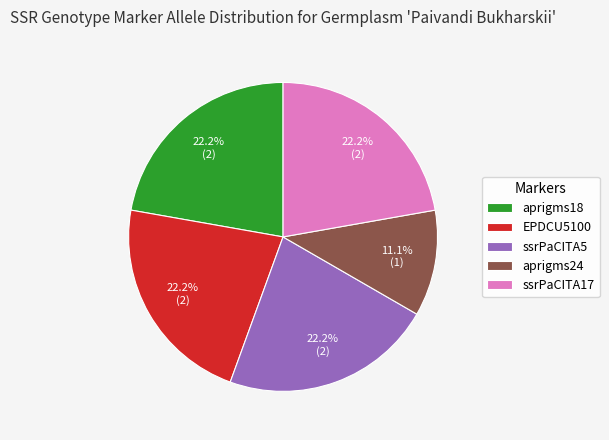

To the nearest percent, what is the difference between the largest and smallest slice percentages?

11%